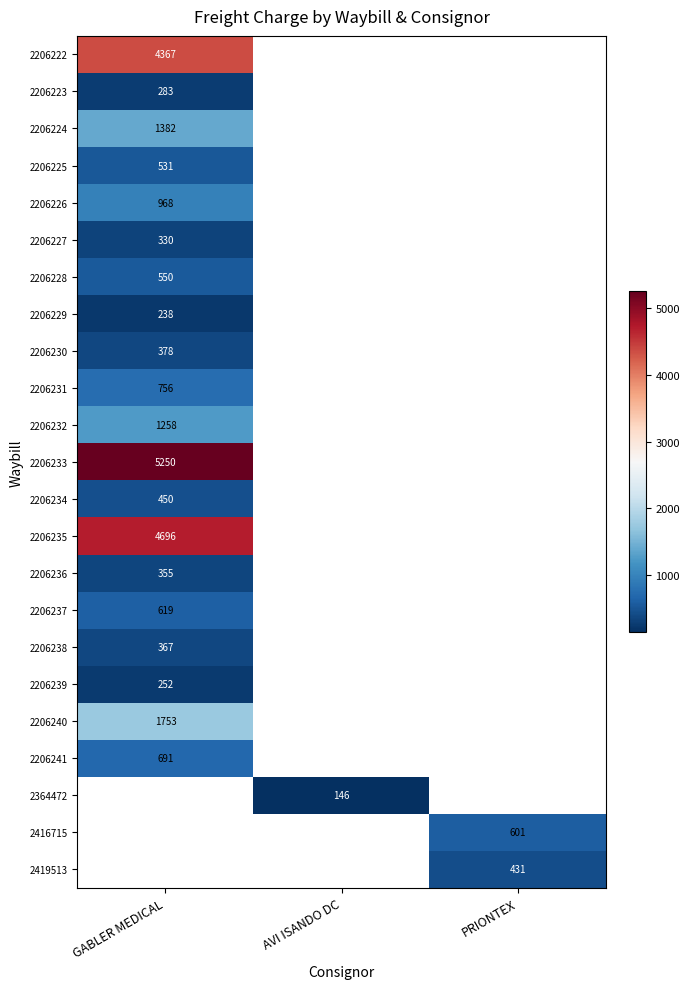

The 2206237 series shows 199.6 at GABLER MEDICAL. True or false?

False